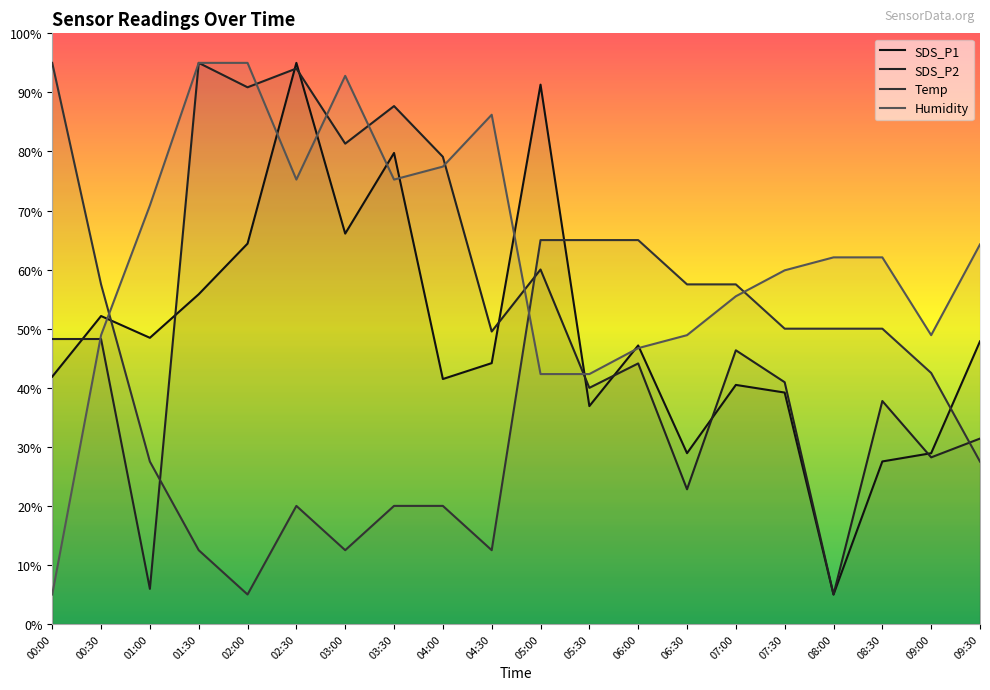

Reading left to right, list all the values displayed in this chart.

Temp: 95.0	57.5	27.5	12.5	5.0	20.0	12.5	20.0	20.0	12.5	65.0	65.0	65.0	57.5	57.5	50.0	50.0	50.0	42.5	27.5
Humidity: 5.0	48.9	70.9	95.0	95.0	75.2	92.8	75.2	77.4	86.2	42.3	42.3	46.7	48.9	55.5	59.9	62.1	62.1	48.9	64.3
SDS_P1: 41.9	52.1	48.5	55.8	64.4	95.0	66.1	79.8	41.5	44.2	91.3	36.9	47.2	28.9	40.5	39.2	5.0	27.5	28.9	47.9
SDS_P2: 48.3	48.3	6.0	95.0	90.9	94.0	81.3	87.7	79.1	49.5	60.0	40.0	44.1	22.8	46.3	40.9	5.0	37.8	28.2	31.4